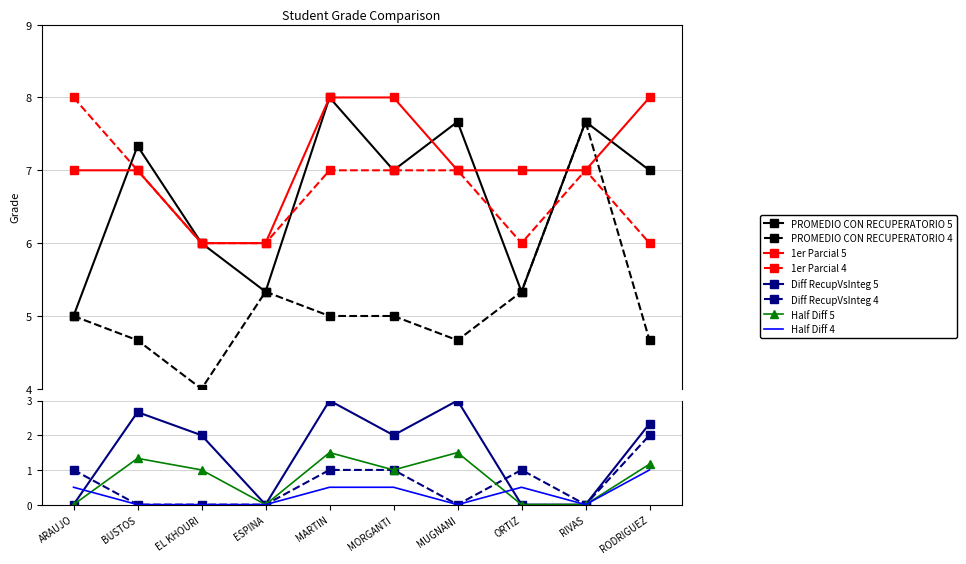

Is this an area chart (filled region under the line)?

No